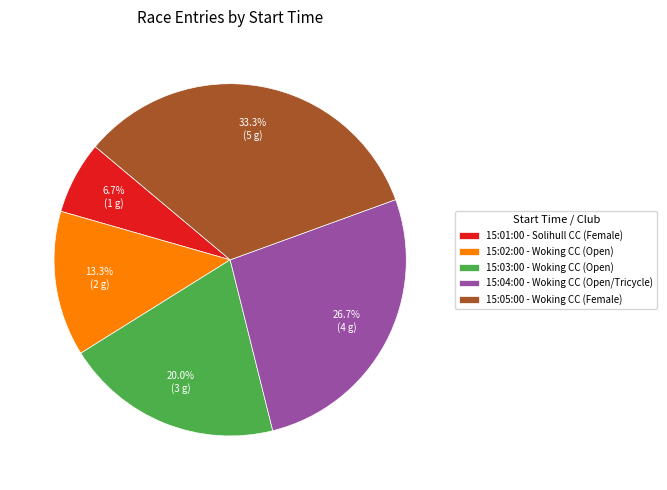

Combined, do 15:04:00 - Woking CC (Open/Tricycle) and 15:02:00 - Woking CC (Open) account for over 50%?

No